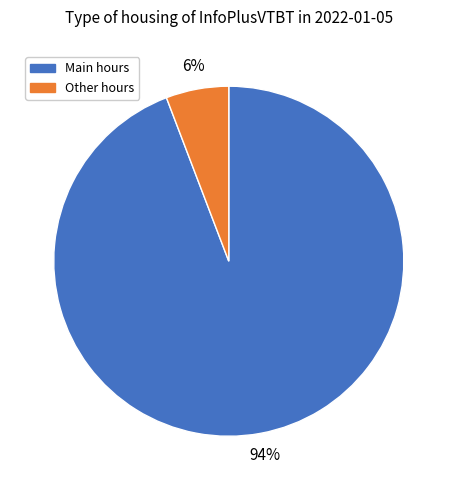

To the nearest percent, what is the average slice percentage?

50%